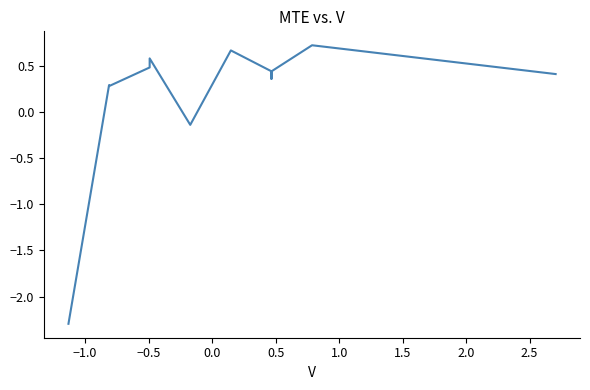

True or false: there are more than 0 points higher than both neighbors.

True